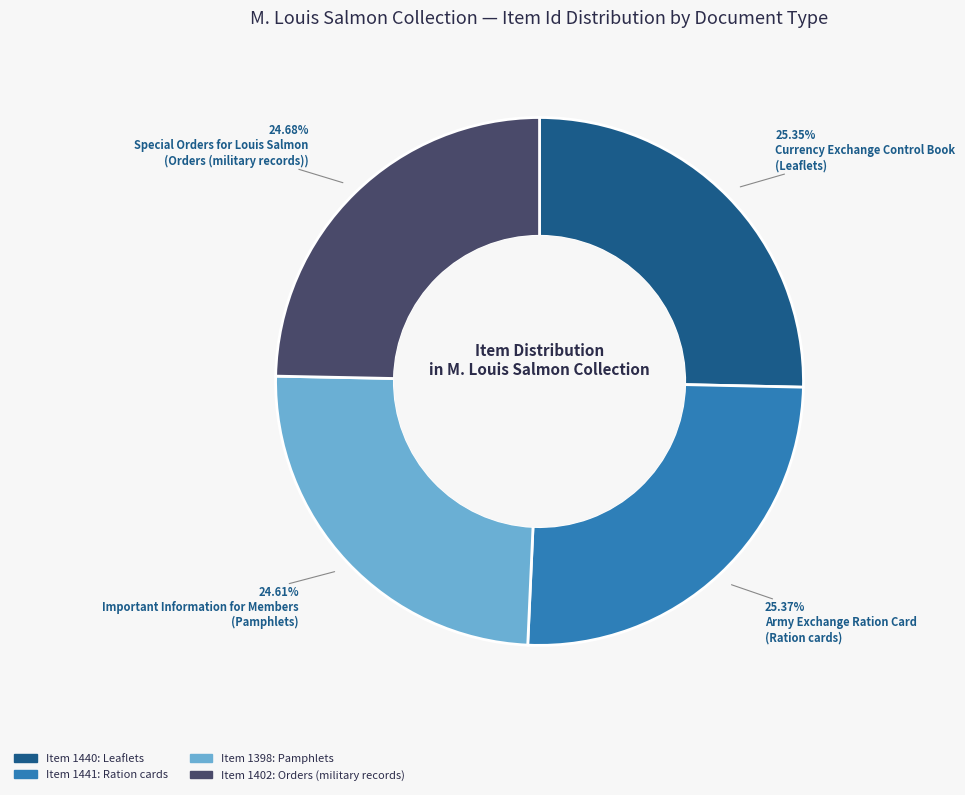

Is there a majority slice in this chart?

No